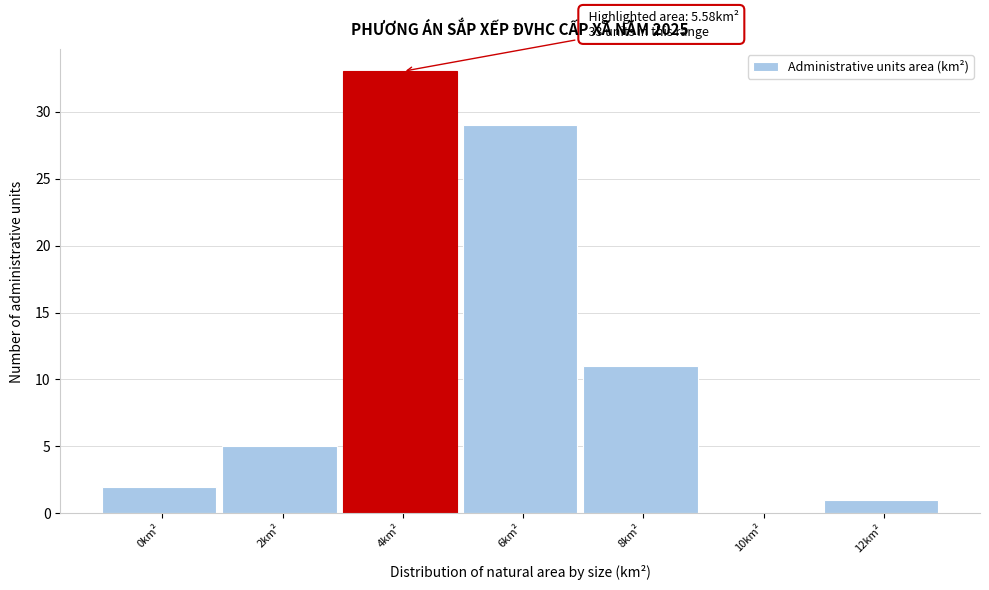

Reading right to left, what are all the values shown in this chart?

12km²=1	10km²=0	8km²=11	6km²=29	4km²=33	2km²=5	0km²=2